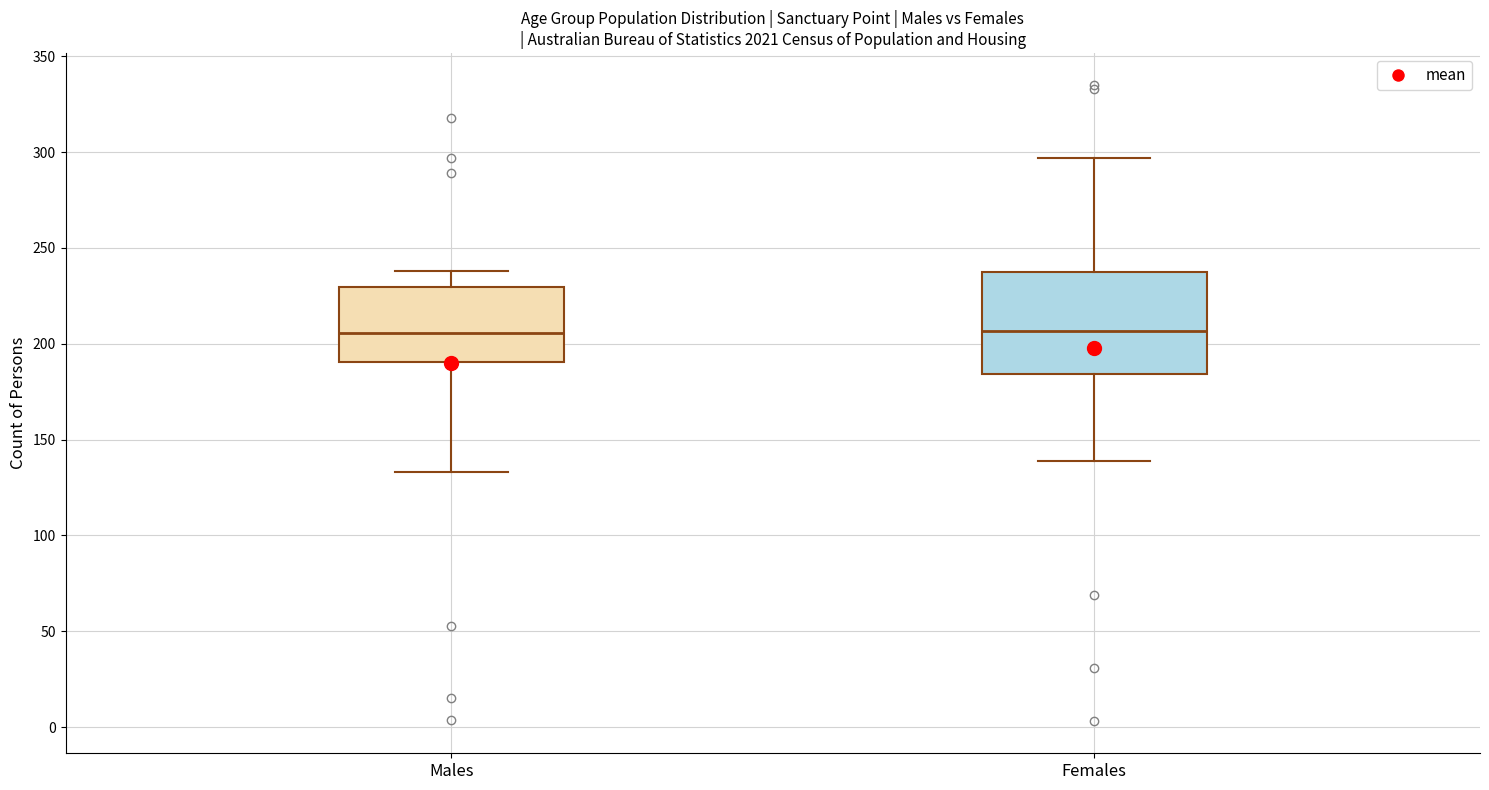

Comparing the boxes themselves (not the whiskers), which one is the tallest?

Females